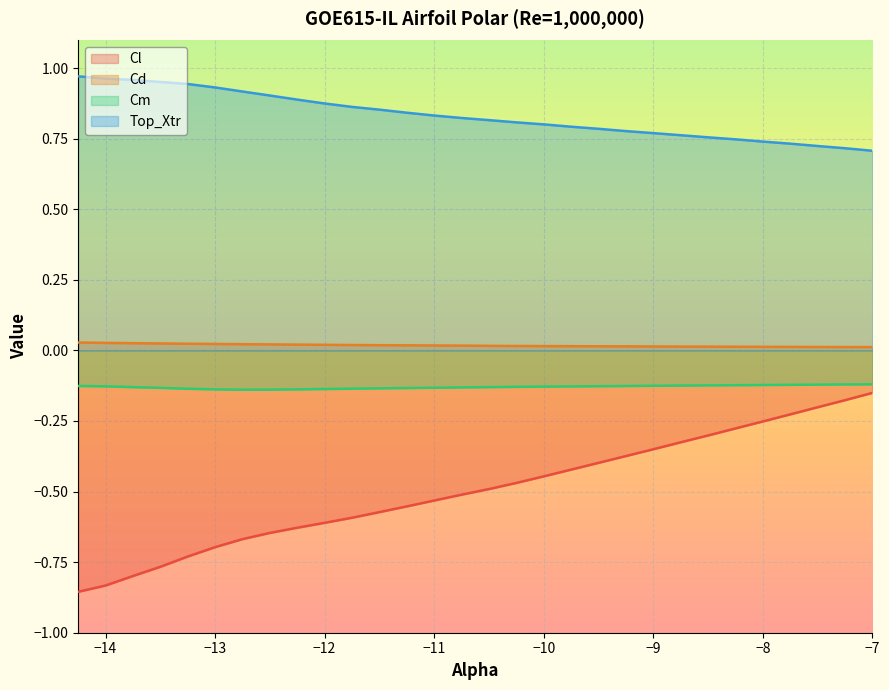

Which series has the largest total across all categories?

Top_Xtr